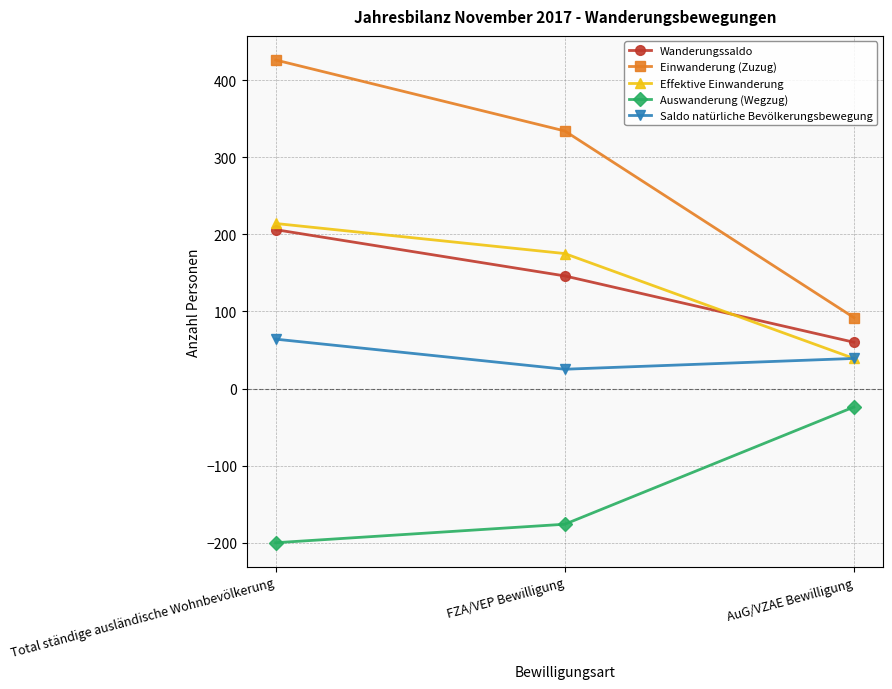

Which series has the largest range (max minus min)?

Einwanderung (Zuzug)